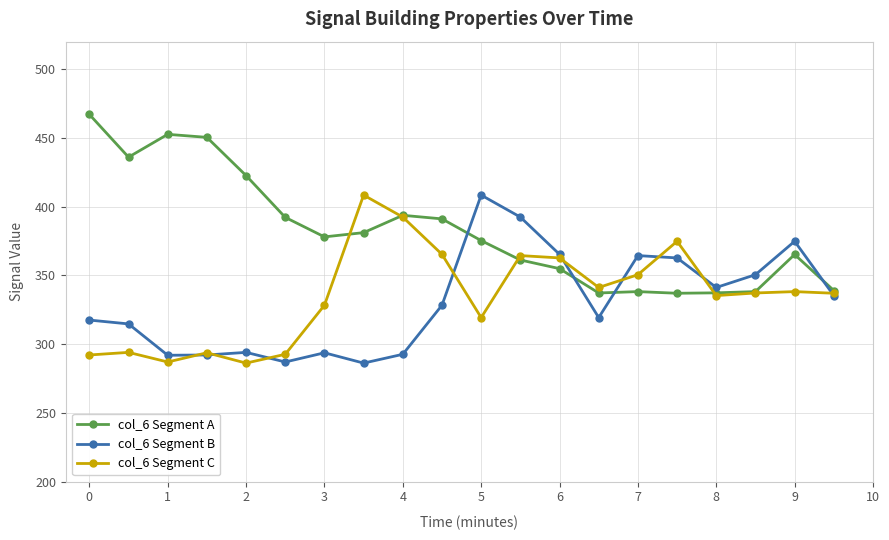

Does the chart have visible grid lines?

Yes